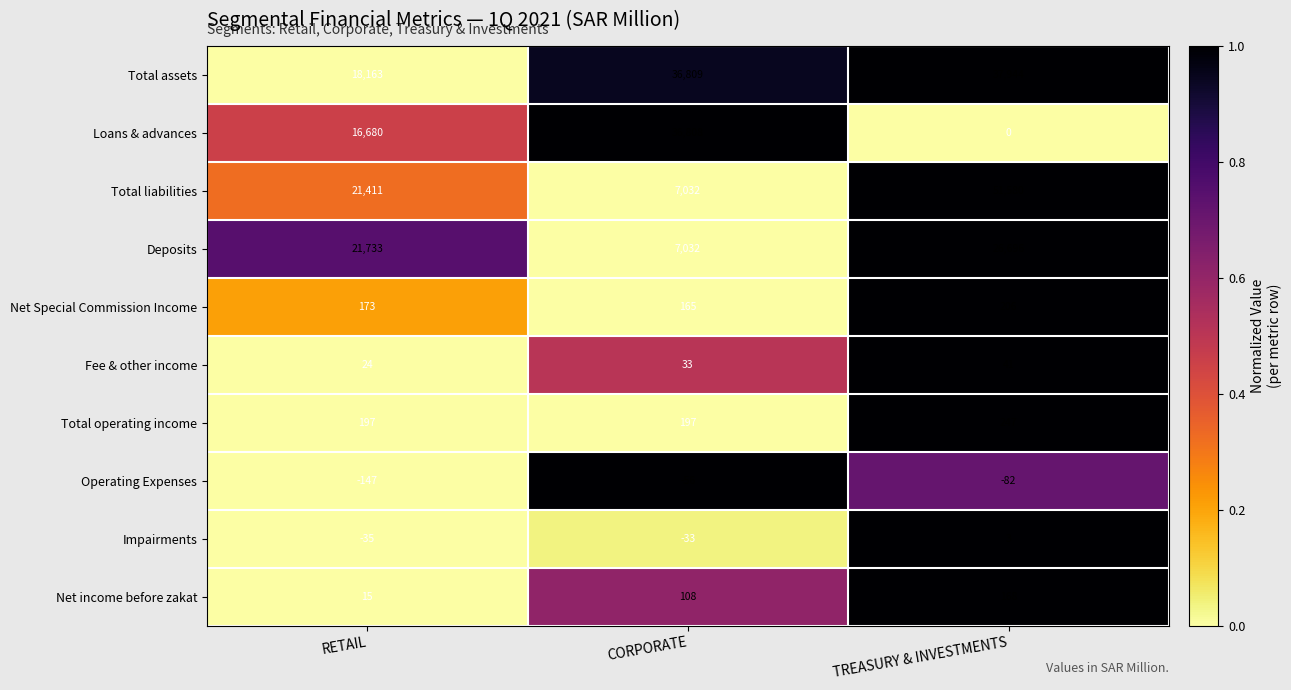

Reading left to right, list all the values displayed in this chart.

Total assets: RETAIL=18163	CORPORATE=36809	TREASURY & INVESTMENTS=37944
Loans & advances: RETAIL=16680	CORPORATE=36808	TREASURY & INVESTMENTS=0
Total liabilities: RETAIL=21411	CORPORATE=7032	TREASURY & INVESTMENTS=51580
Deposits: RETAIL=21733	CORPORATE=7032	TREASURY & INVESTMENTS=26696
Net Special Commission Income: RETAIL=173	CORPORATE=165	TREASURY & INVESTMENTS=206
Fee & other income: RETAIL=24	CORPORATE=33	TREASURY & INVESTMENTS=41
Total operating income: RETAIL=197	CORPORATE=197	TREASURY & INVESTMENTS=247
Operating Expenses: RETAIL=-147	CORPORATE=-56	TREASURY & INVESTMENTS=-82
Impairments: RETAIL=-35	CORPORATE=-33	TREASURY & INVESTMENTS=3
Net income before zakat: RETAIL=15	CORPORATE=108	TREASURY & INVESTMENTS=168